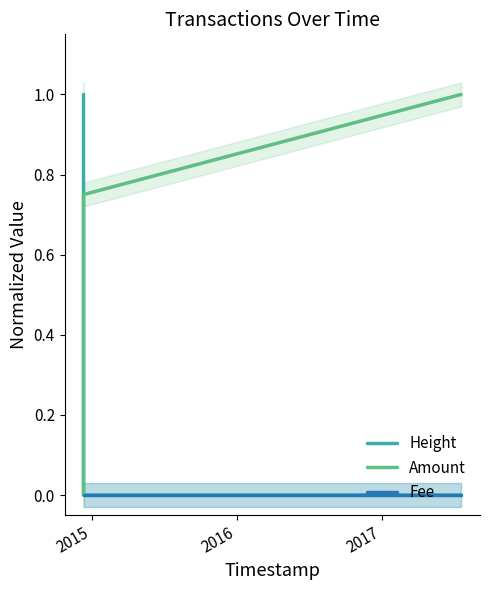

What is the maximum value for Height?

1.0